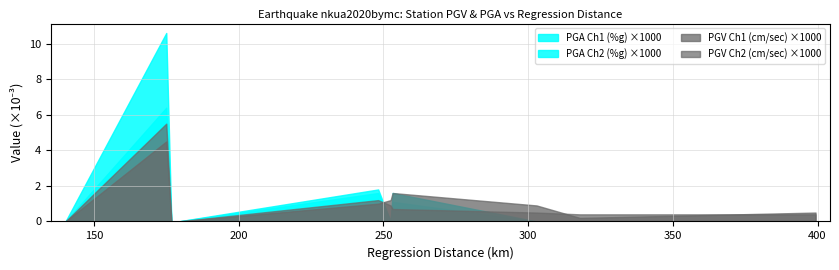

Which series has the largest range (max minus min)?

PGA Ch2 (%g) ×1000